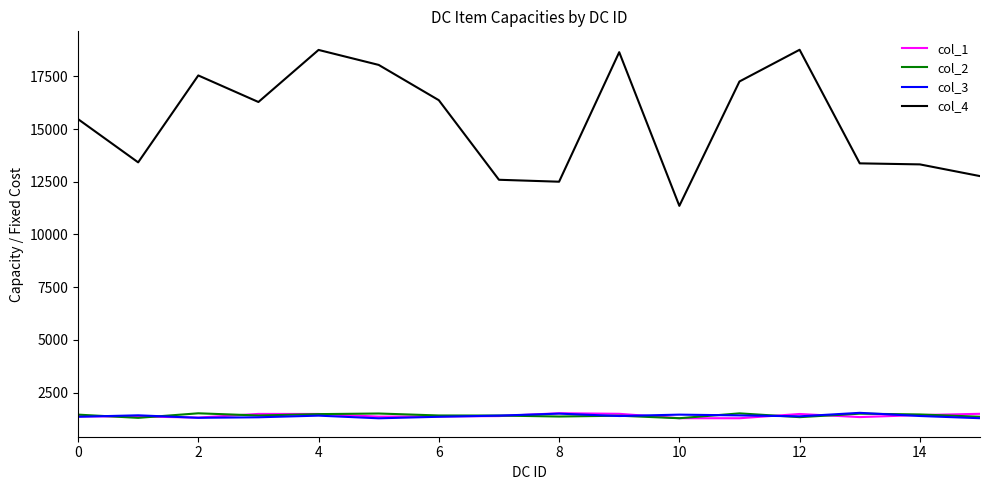

True or false: col_4 and col_1 intersect in this chart.

False